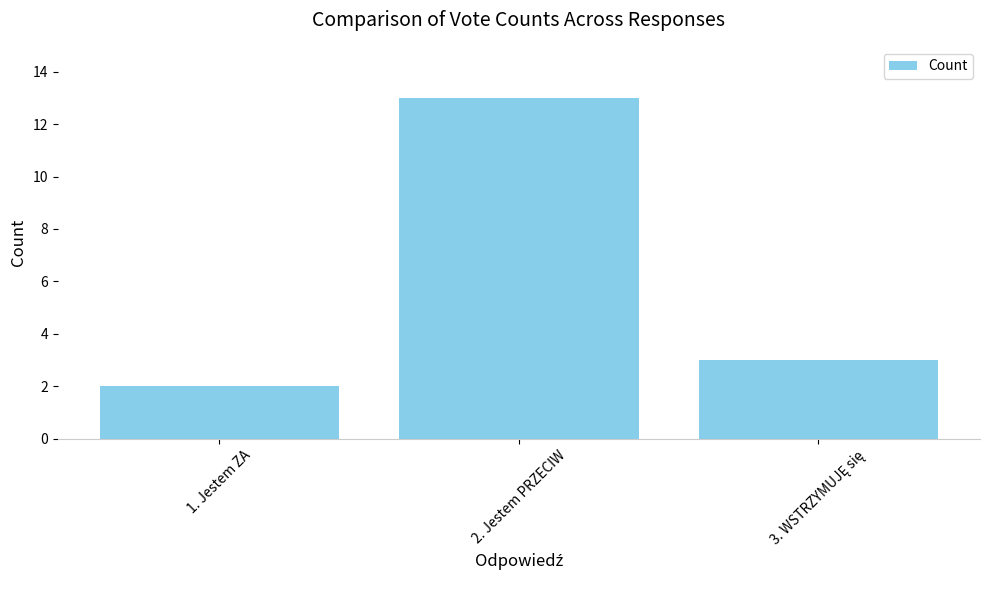

At which label does the data first exceed 3?

2. Jestem PRZECIW